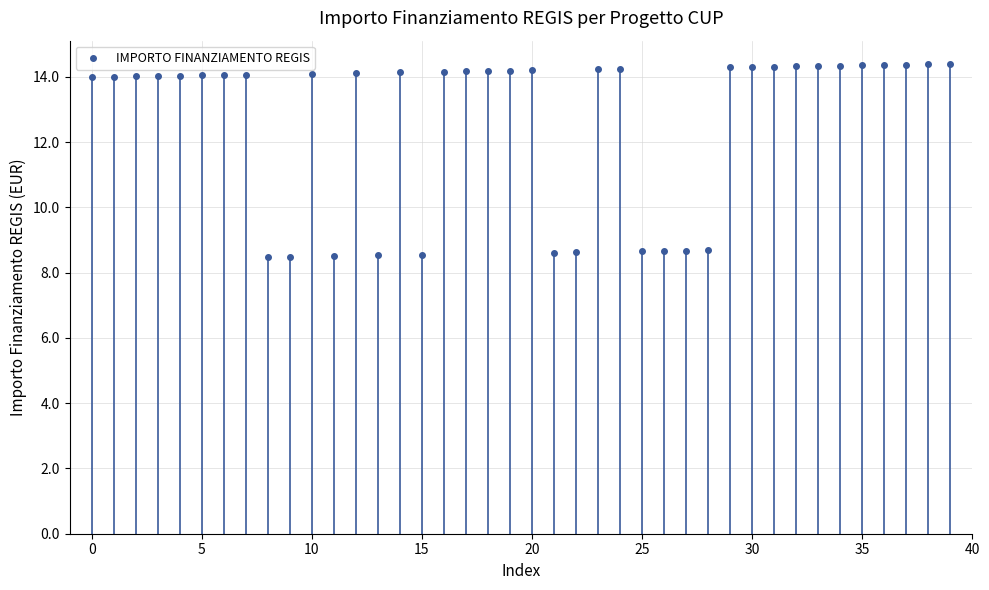

What is the greatest value displayed?

14.4